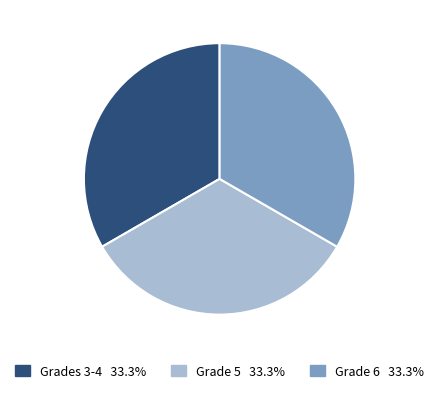

Combined, do Grade 6 33.3% and Grades 3-4 33.3% account for over 50%?

Yes